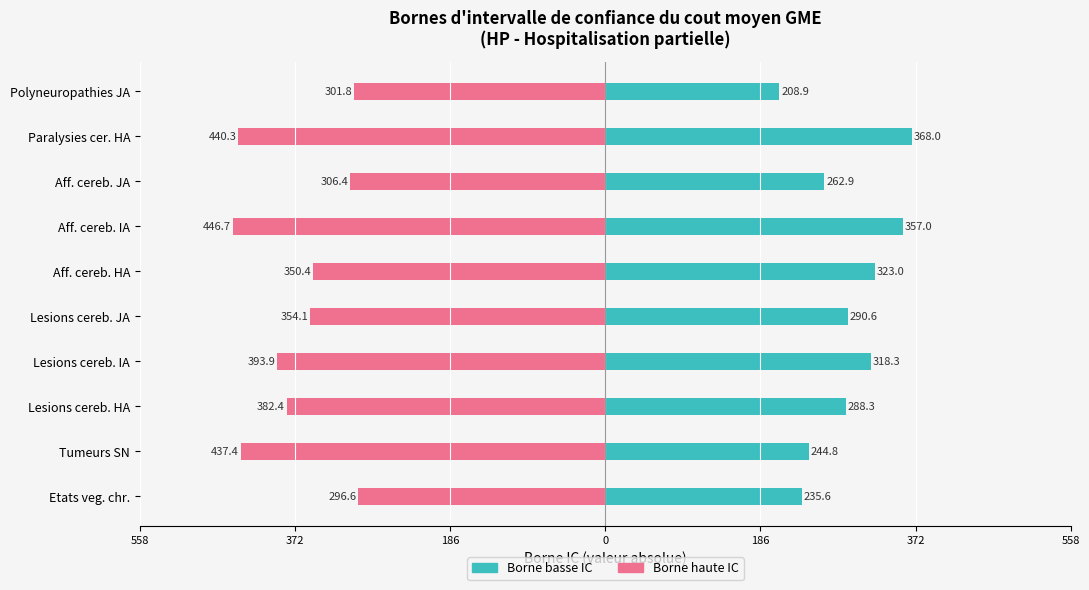

How many categories are shown in the chart?

10